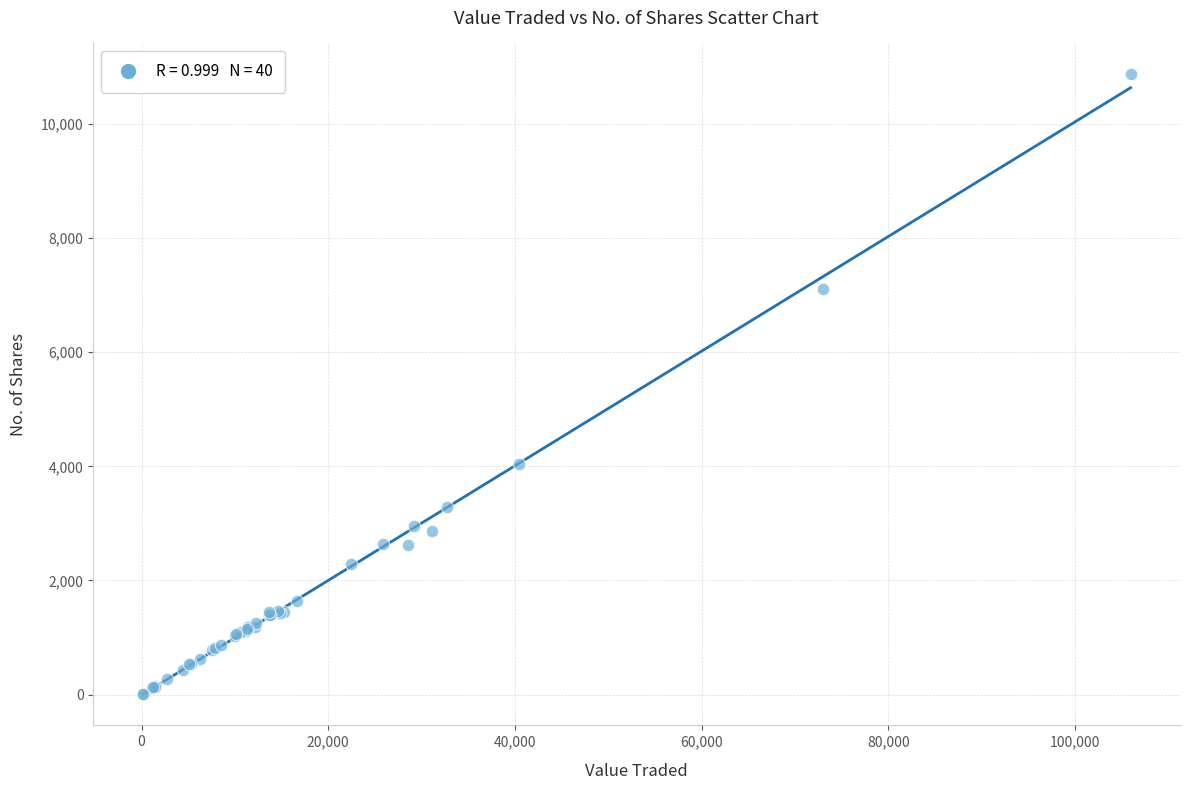

What Y value in the scatter plot is closest to 5437?

4041